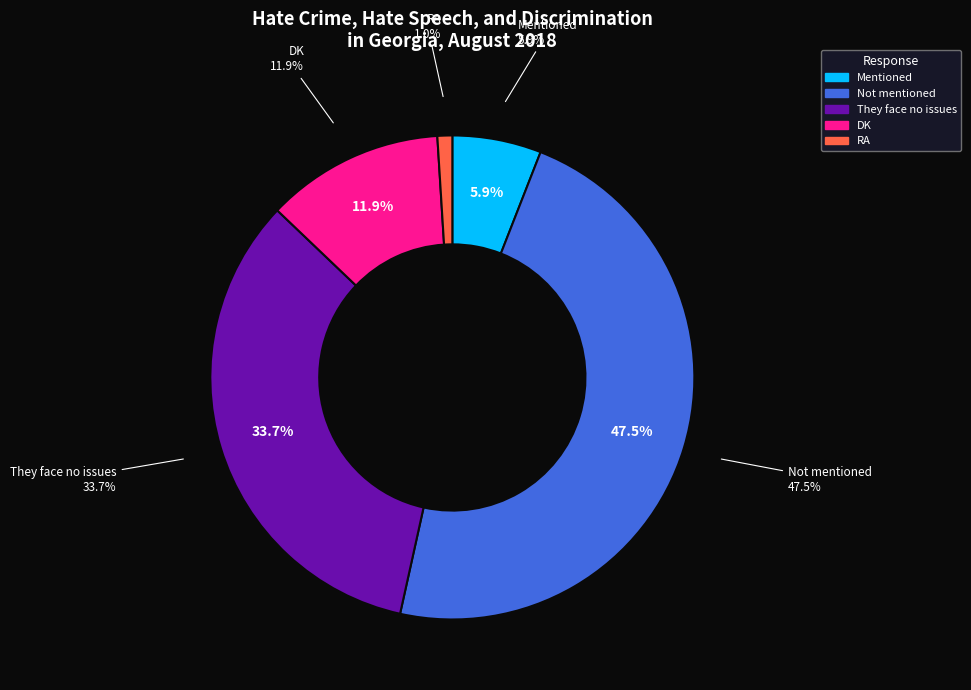

How many slices are in this pie chart?

5